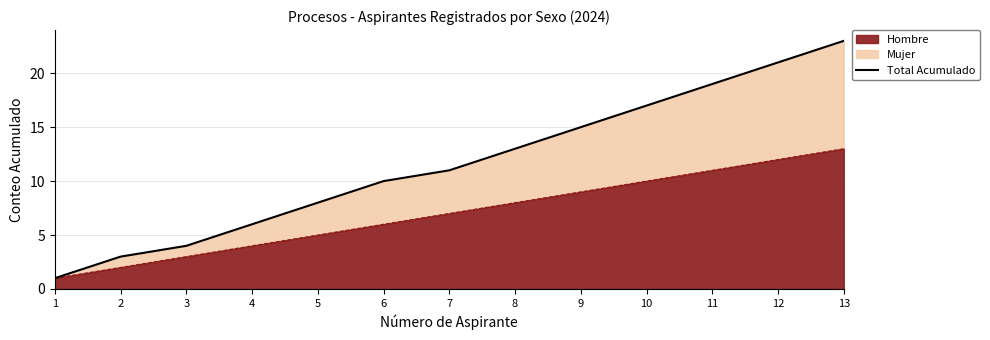

Is it true that the value at 9 is 4?

False